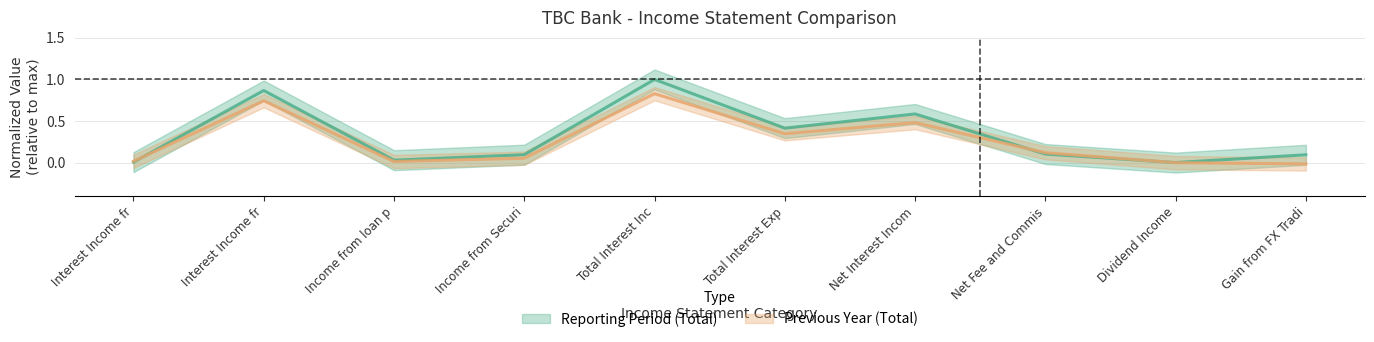

Reading left to right, list all the values displayed in this chart.

Reporting Period (Total): 0.0	0.9	0.0	0.1	1.0	0.4	0.6	0.1	0.0	0.1
Previous Year (Total): 0.0	0.7	0.0	0.1	0.8	0.3	0.5	0.1	0.0	-0.0